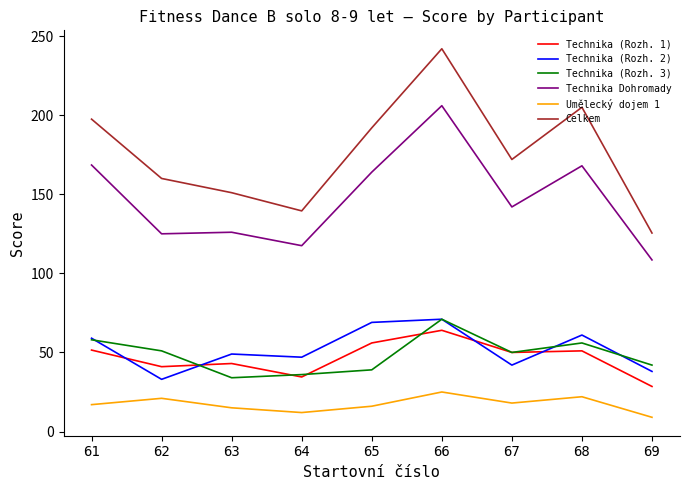

At 63, list the series in order from largest to smallest.

Celkem, Technika Dohromady, Technika (Rozh. 2), Technika (Rozh. 1), Technika (Rozh. 3), Umělecký dojem 1